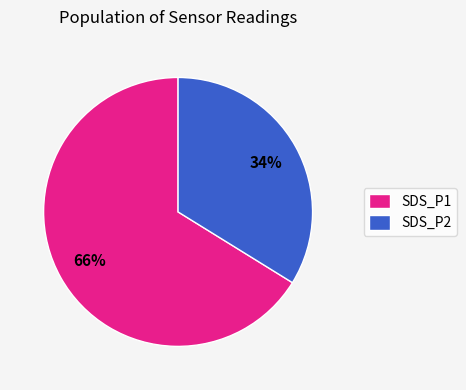

Is the sum of SDS_P2 and SDS_P1 greater than half?

Yes